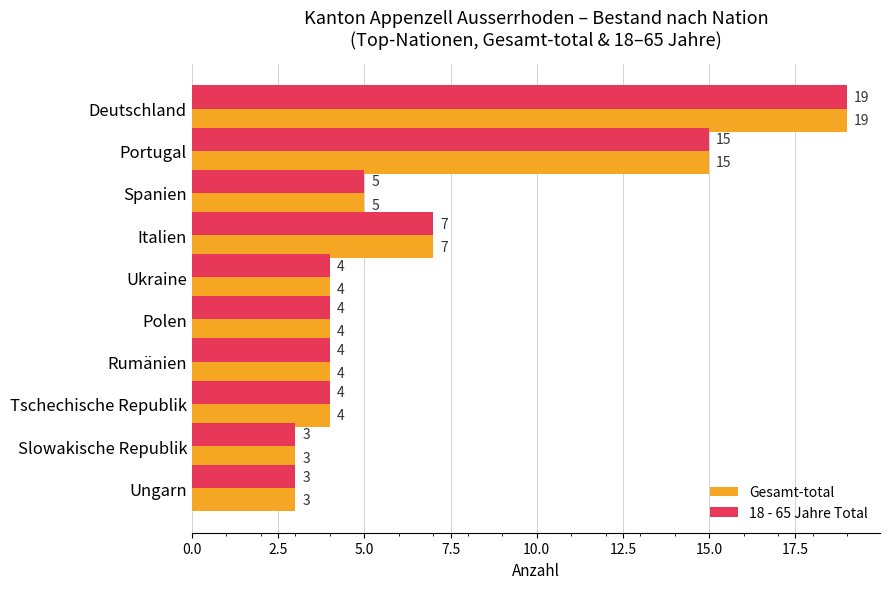

The Gesamt-total series shows 3 at Slowakische Republik. True or false?

True